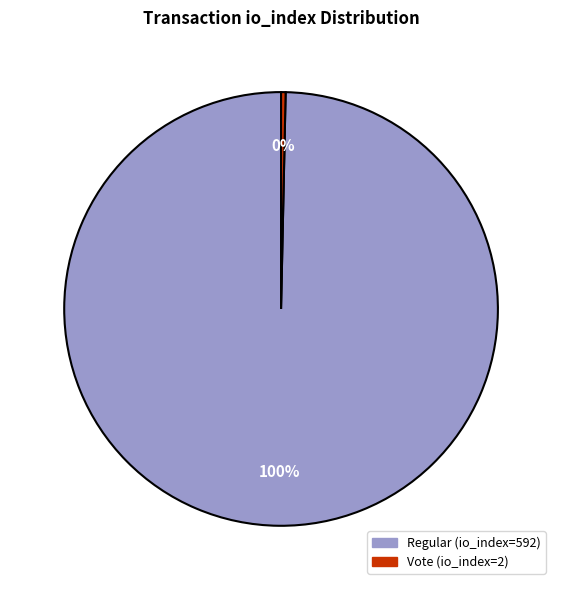

How many slices are in this pie chart?

2